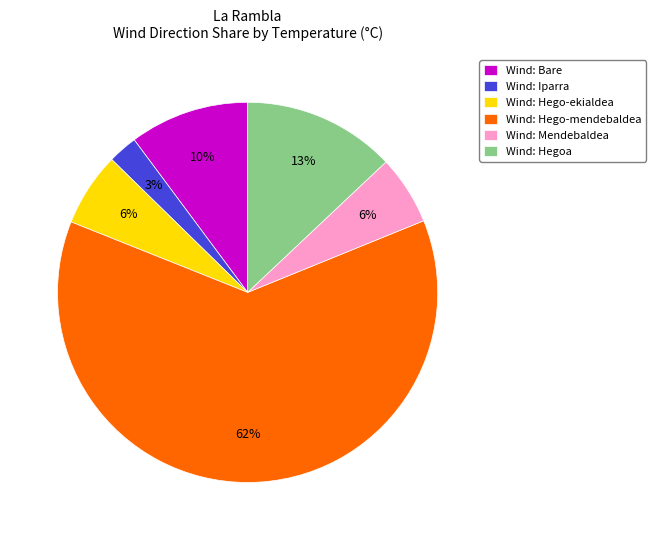

Combined, do Wind: Iparra and Wind: Hegoa account for over 50%?

No